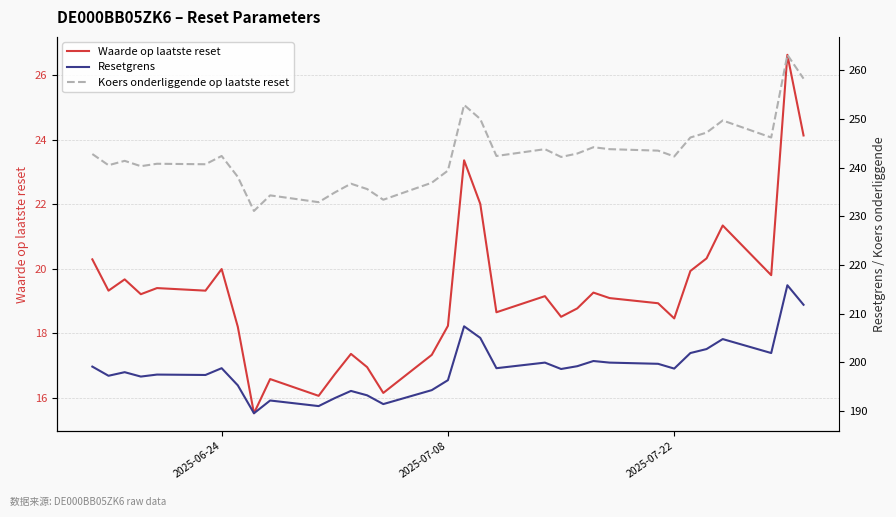

The Waarde op laatste reset series shows 24.9 at 2025-07-08. True or false?

False